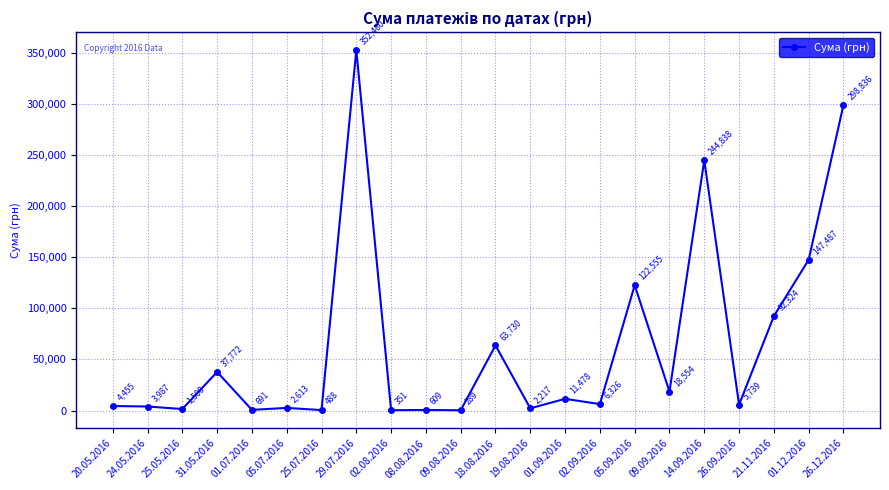

What is the average value?

64513.6